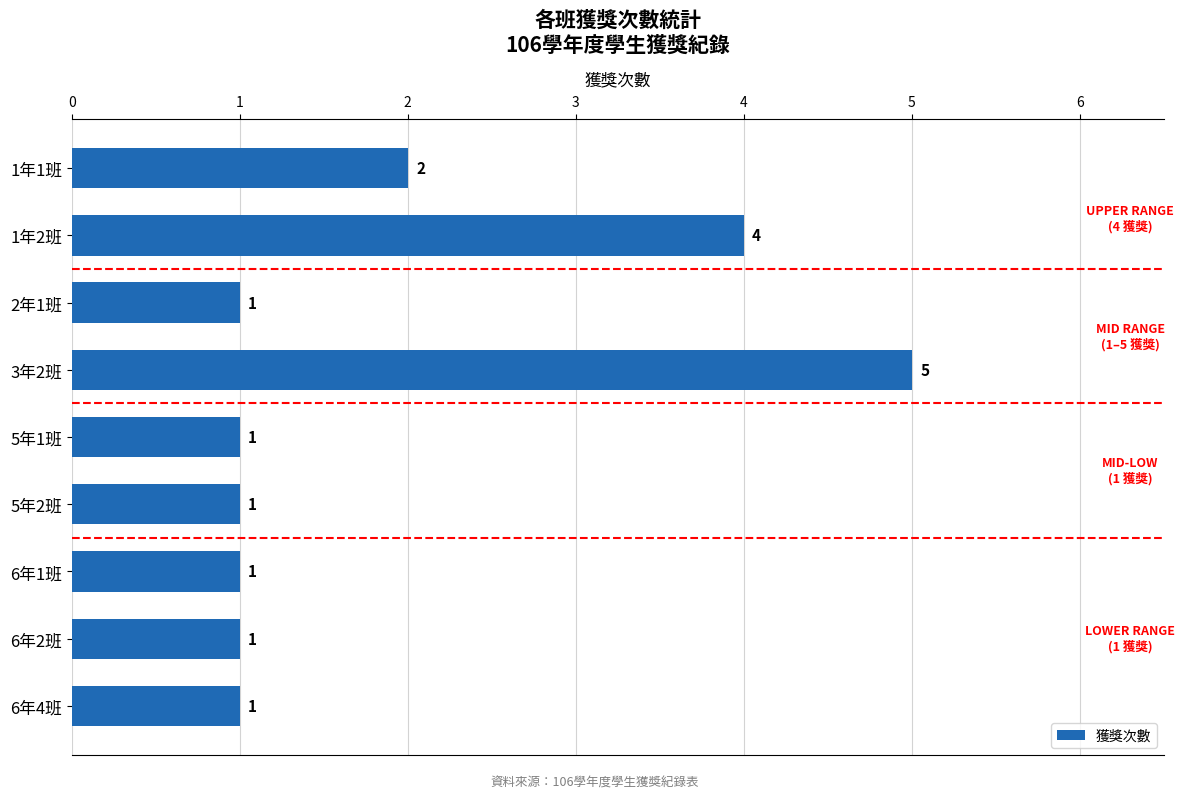

The chart shows a value of 1 at 5年1班. True or false?

True